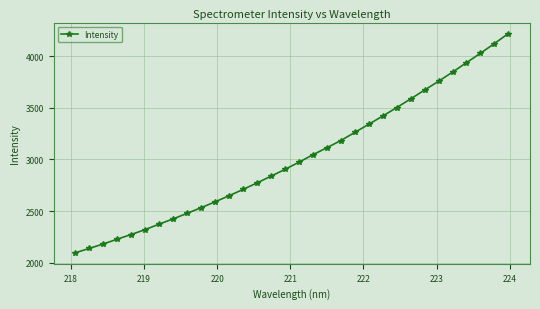

What is the difference between the maximum and minimum values?

2127.2